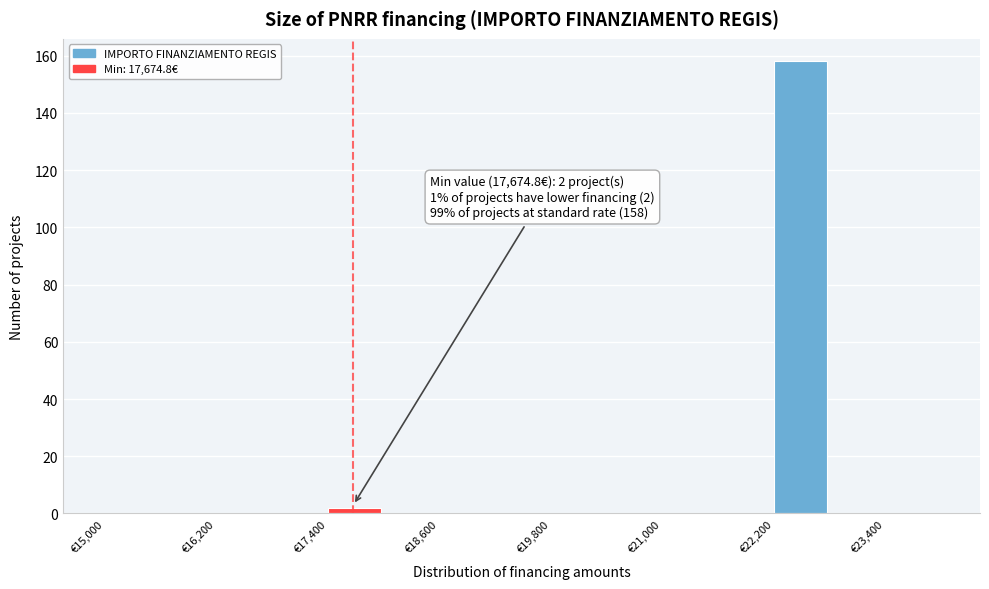

Read against the x-axis, roughly where is the centre of the tallest bar?

22400